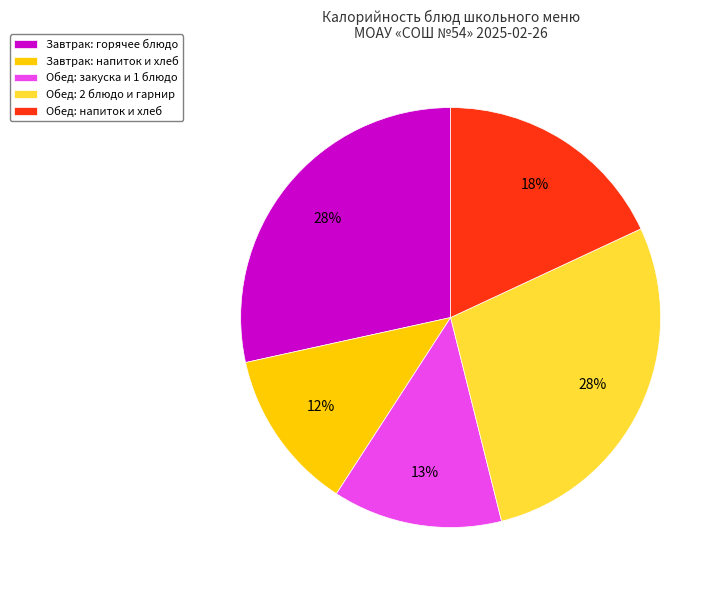

To the nearest percent, what is the average slice percentage?

20%